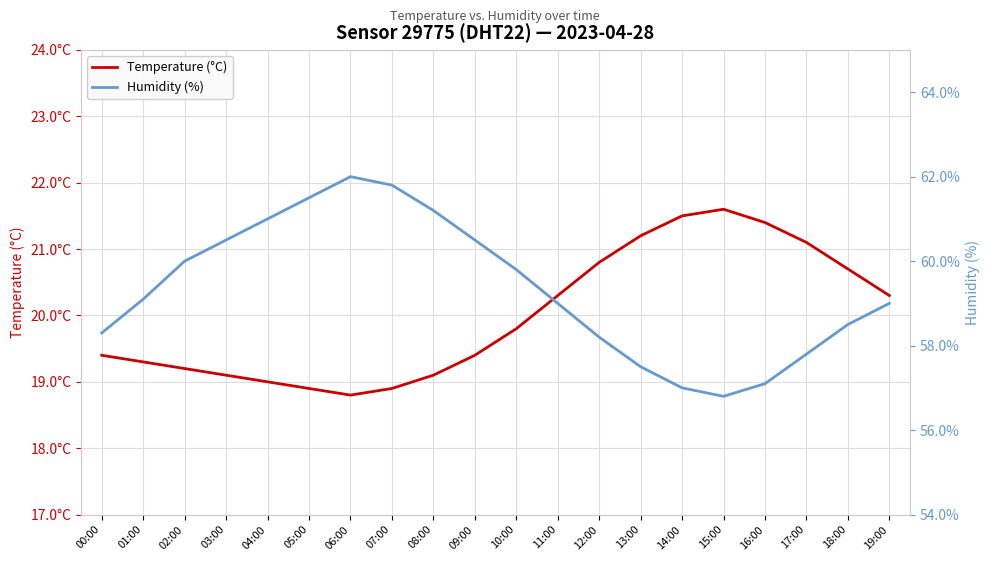

How many lines are shown in the chart?

2